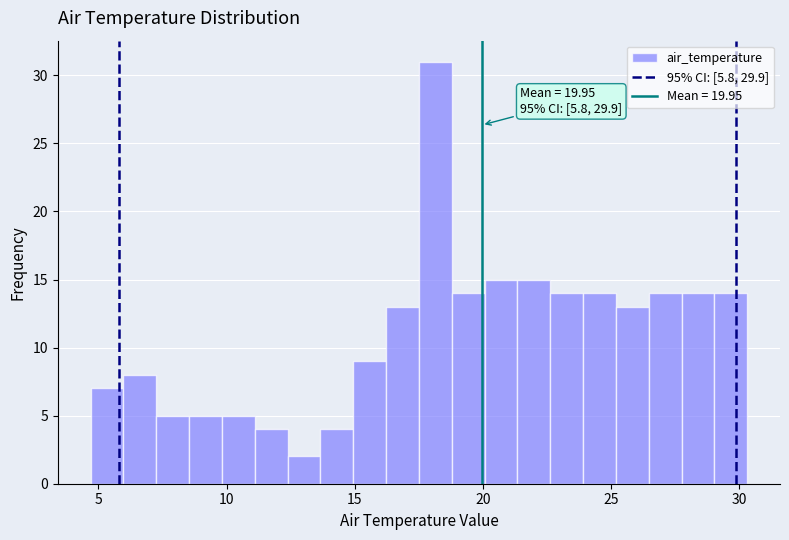

Read against the x-axis, roughly where is the centre of the tallest bar?

18.0